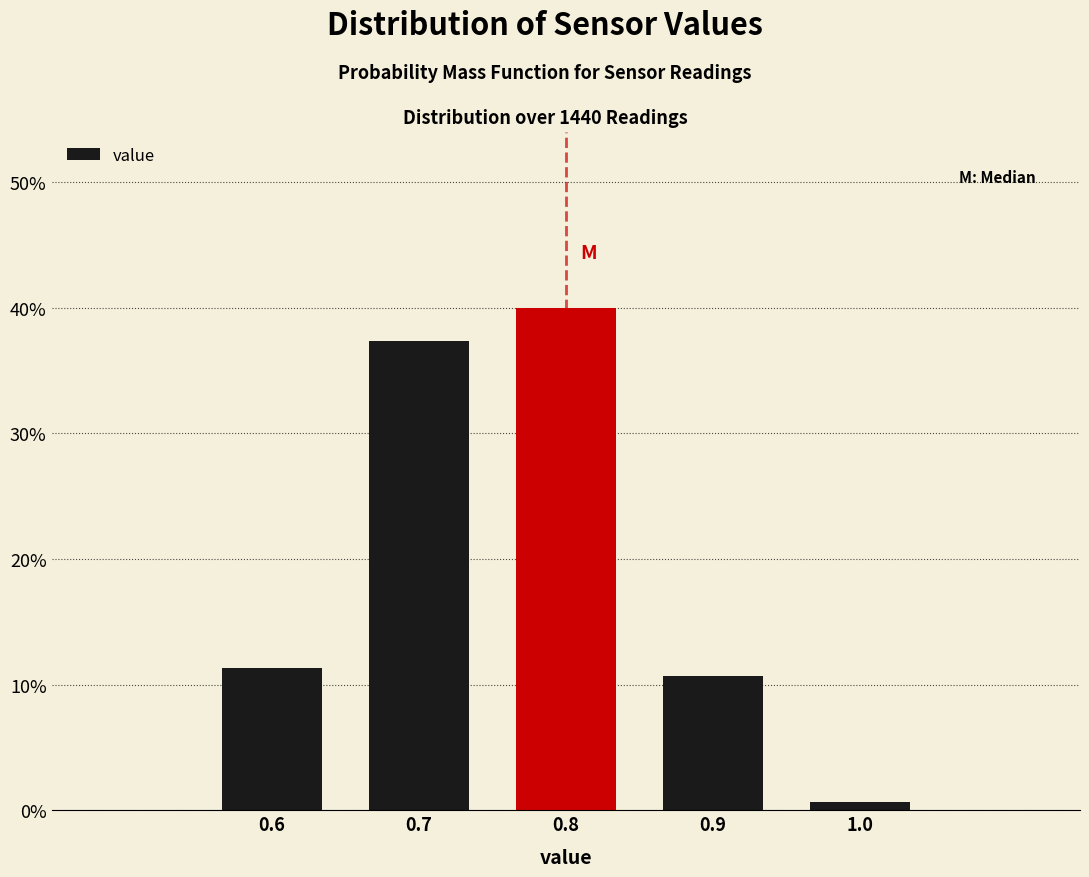

Reading left to right, what are all the values shown in this chart?

11.3	37.3	40.0	10.7	0.7